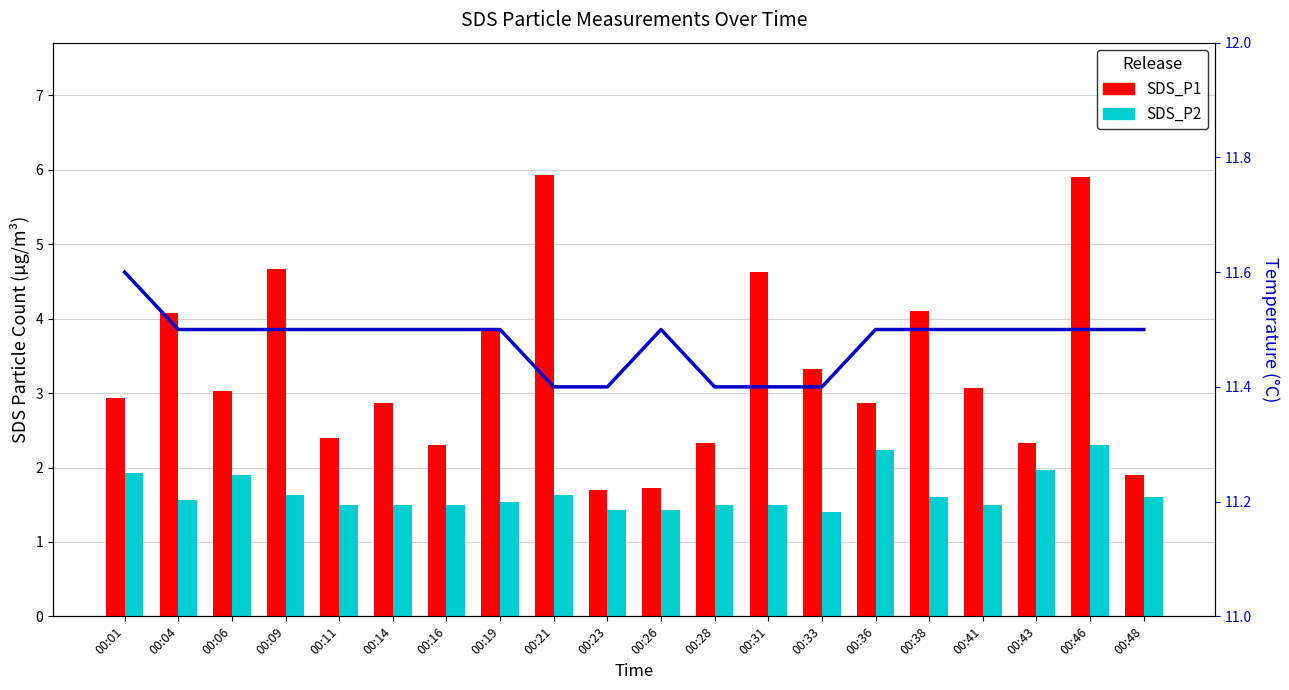

What is the sum of the Temp_line values at 00:19 and 00:48?

23.0